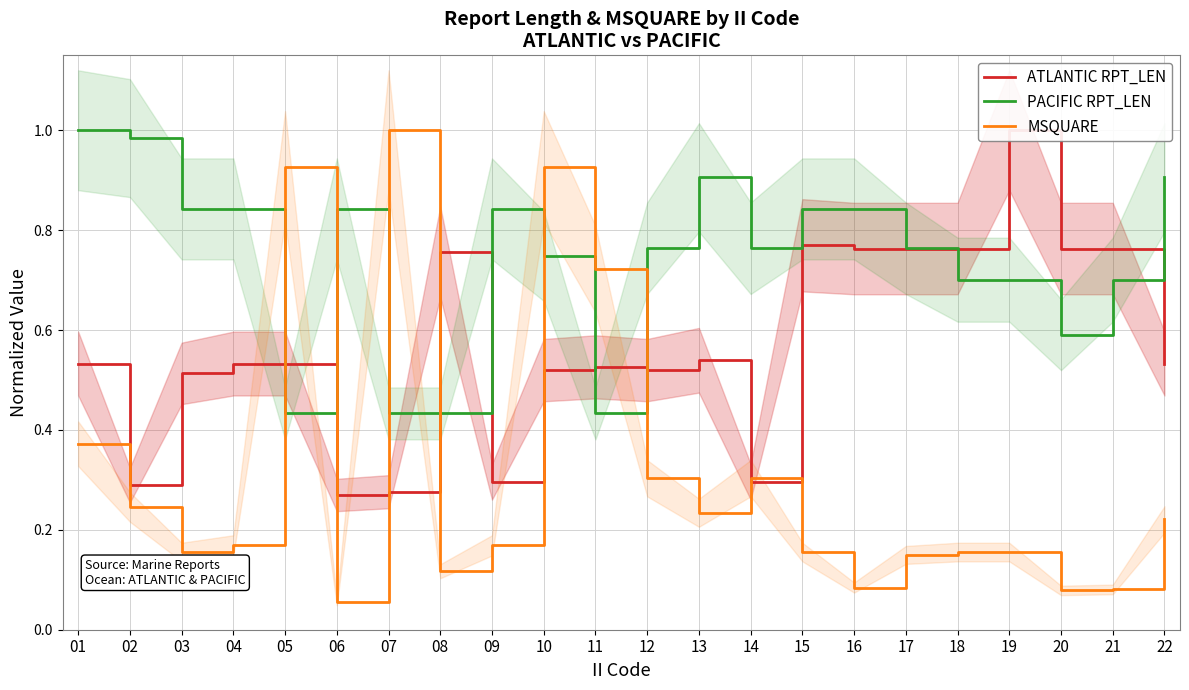

True or false: PACIFIC RPT_LEN has a value of 1.0 at 19.

False